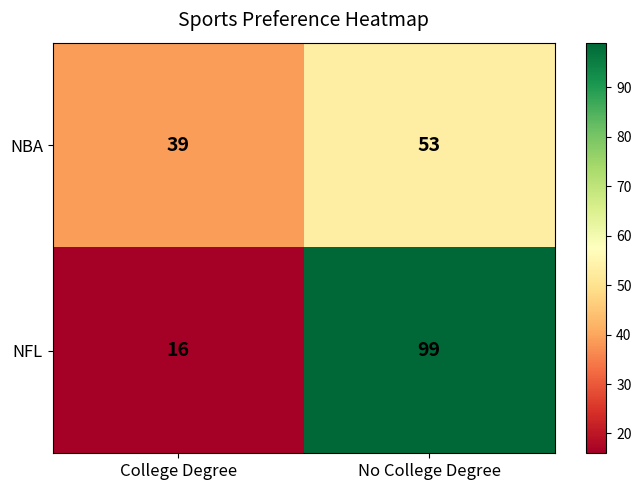

Which series has the largest range (max minus min)?

NFL